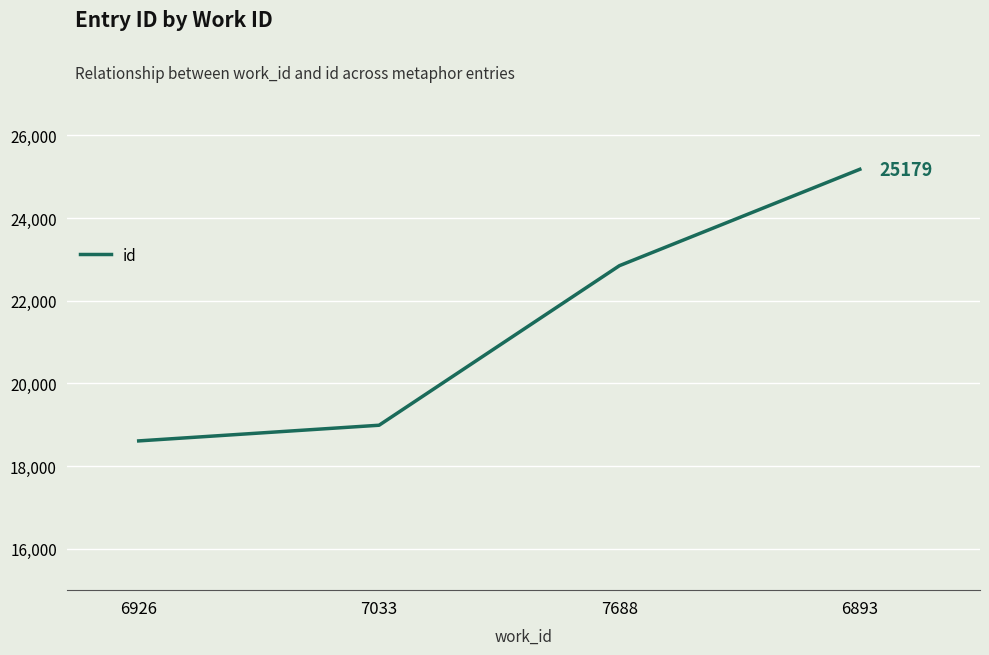

Is it true that the value at 6893 is 25179?

True